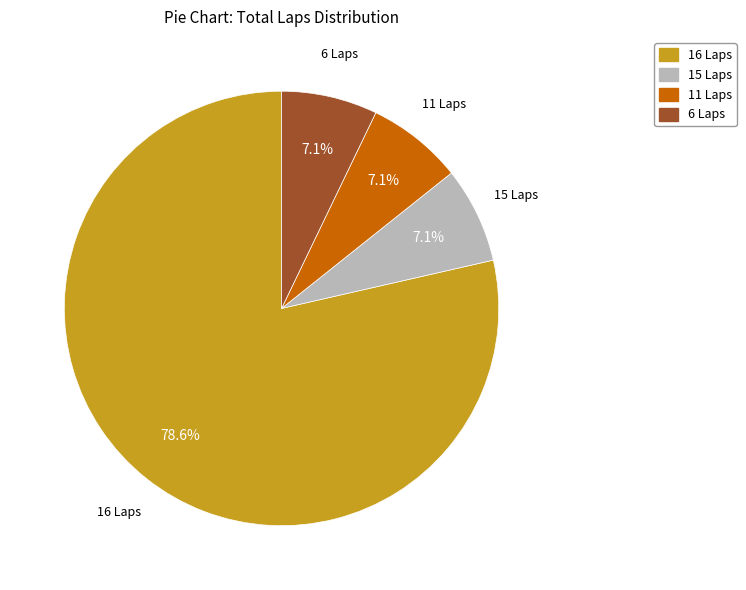

Which slice is the largest?

16 Laps